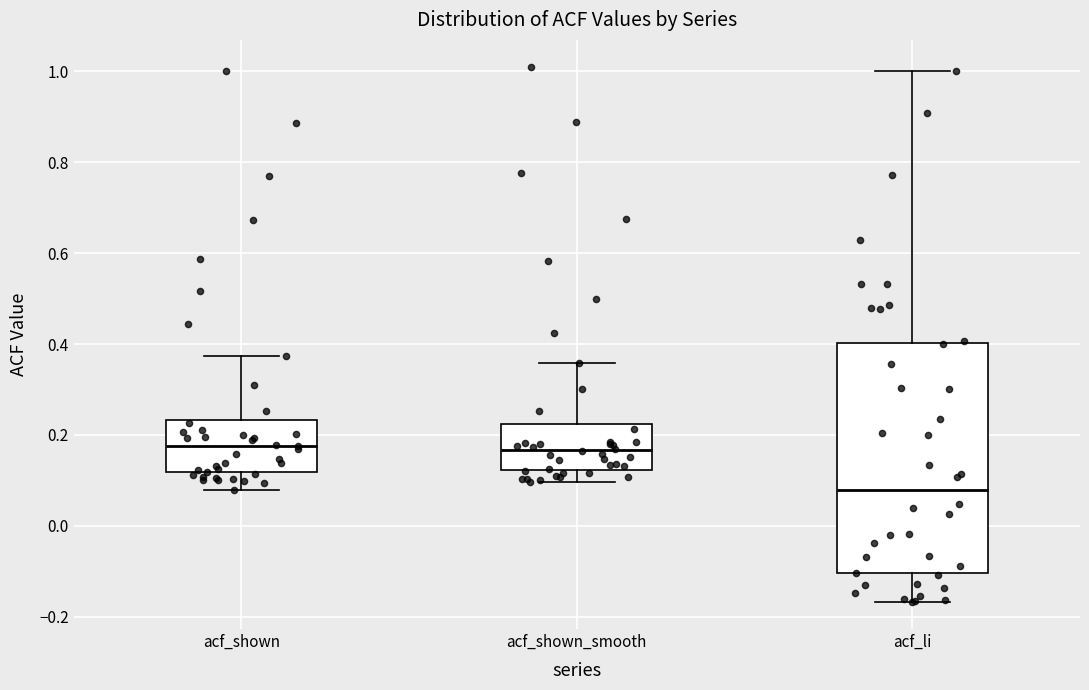

Reading left to right, read every box against the y-axis: the position of its median line, the range the box covers, and the ends of its whiskers. The values are not printed on the chart, so give them approximately, as read against the axis.

acf_shown: median 0.18, box 0.12 to 0.24, whiskers 0.08 to 0.38
acf_shown_smooth: median 0.16, box 0.12 to 0.22, whiskers 0.10 to 0.36
acf_li: median 0.08, box -0.10 to 0.40, whiskers -0.16 to 1.00